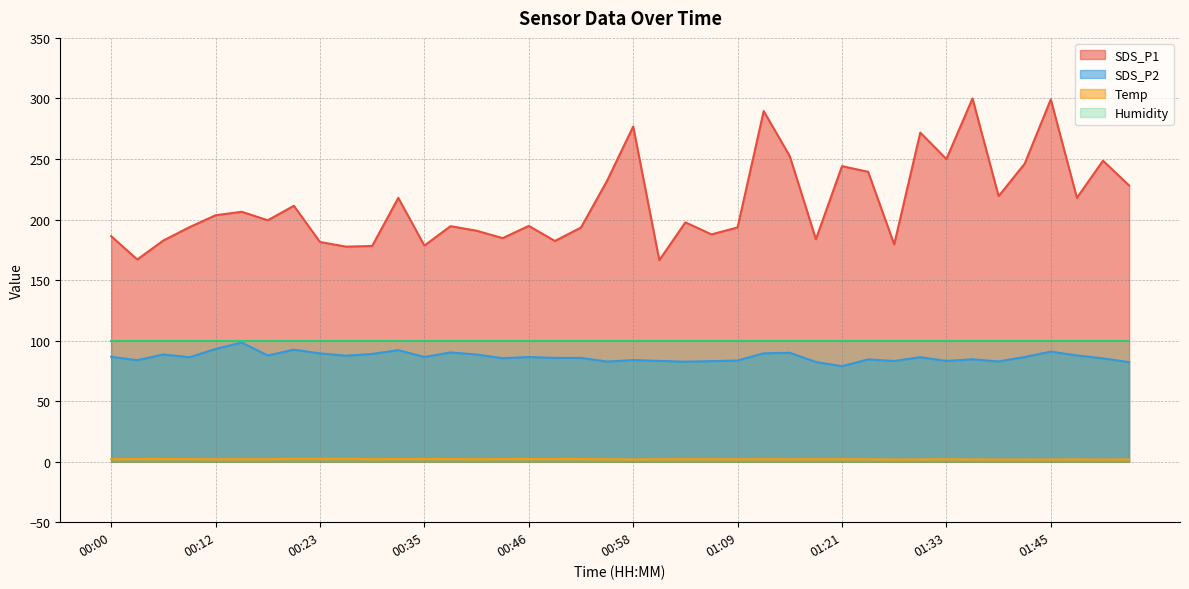

The SDS_P2 series shows 86.6 at 00:00. True or false?

True